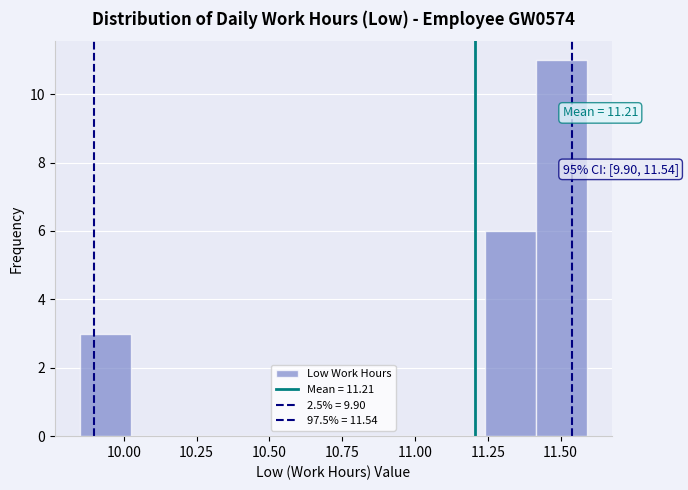

Read against the x-axis, roughly where is the centre of the tallest bar?

11.50